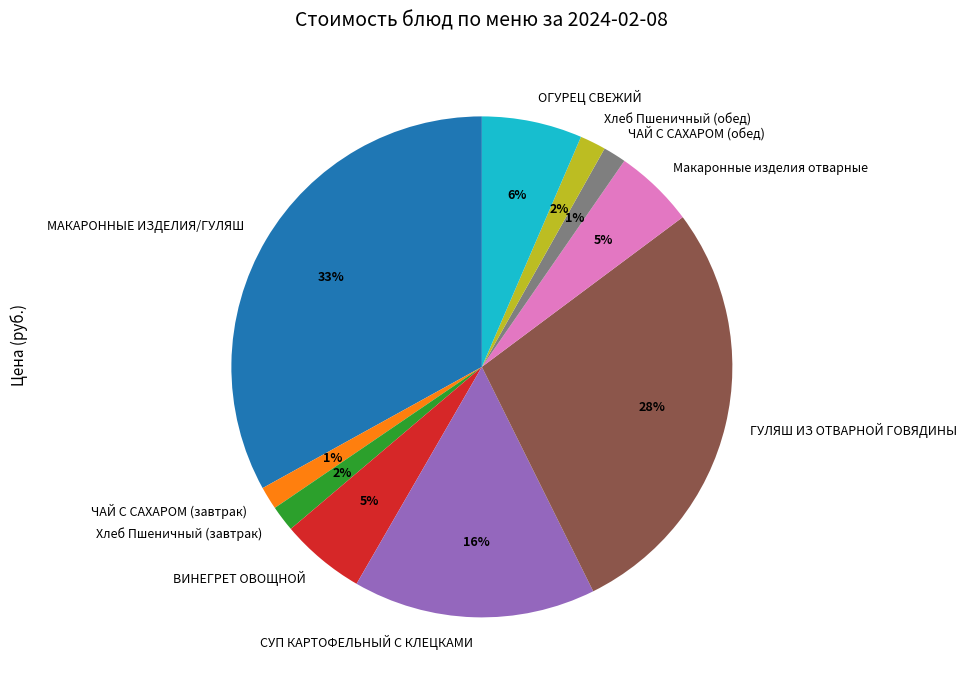

Is it true that ВИНЕГРЕТ ОВОЩНОЙ is 5% of the pie?

True